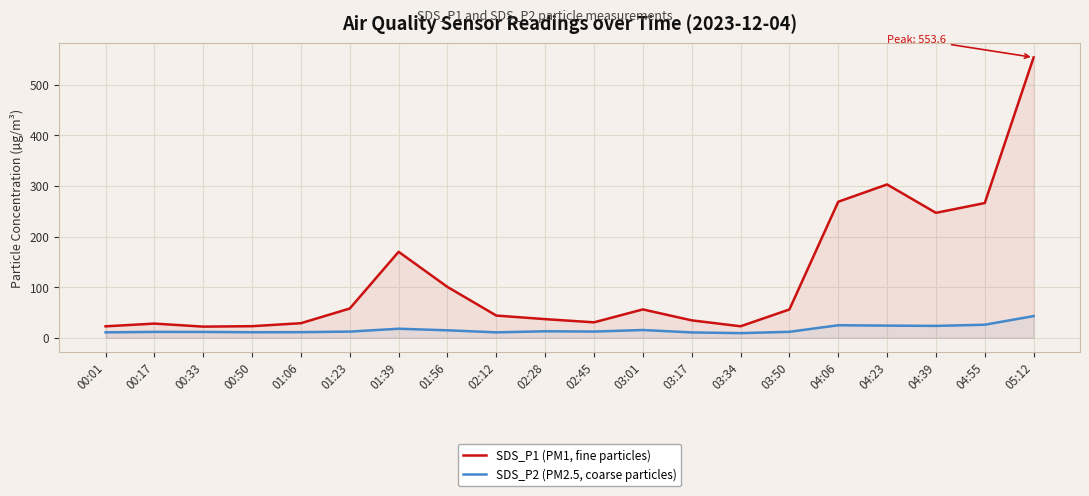

Reading left to right, transcribe all the data shown in this chart.

SDS_P1 (PM1, fine particles): 22.7	28.1	22.1	22.9	28.9	57.9	169.8	100.4	43.9	36.9	30.6	56.0	34.5	22.8	56.0	268.6	302.9	246.8	266.1	553.6
SDS_P2 (PM2.5, coarse particles): 10.8	11.7	11.6	11.0	11.2	12.3	17.9	14.8	10.8	12.9	12.3	15.4	10.7	9.2	11.8	24.8	24.1	23.6	25.9	42.9